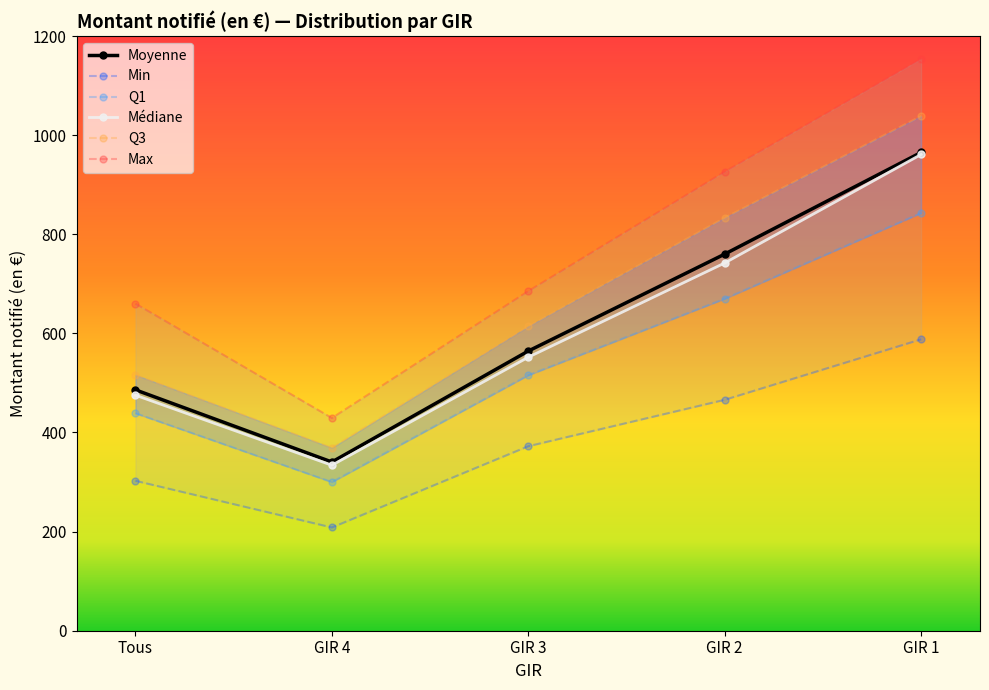

Reading left to right, list all the values displayed in this chart.

Moyenne: 486.0	340.4	564.3	759.9	965.1
Min: 302.5	208.3	372.3	466.0	588.0
Q1: 438.9	300.0	515.6	669.9	842.9
Médiane: 475.3	333.9	551.9	742.0	961.0
Q3: 516.2	369.1	614.3	833.4	1038.7
Max: 660.0	429.3	685.3	926.3	1154.1